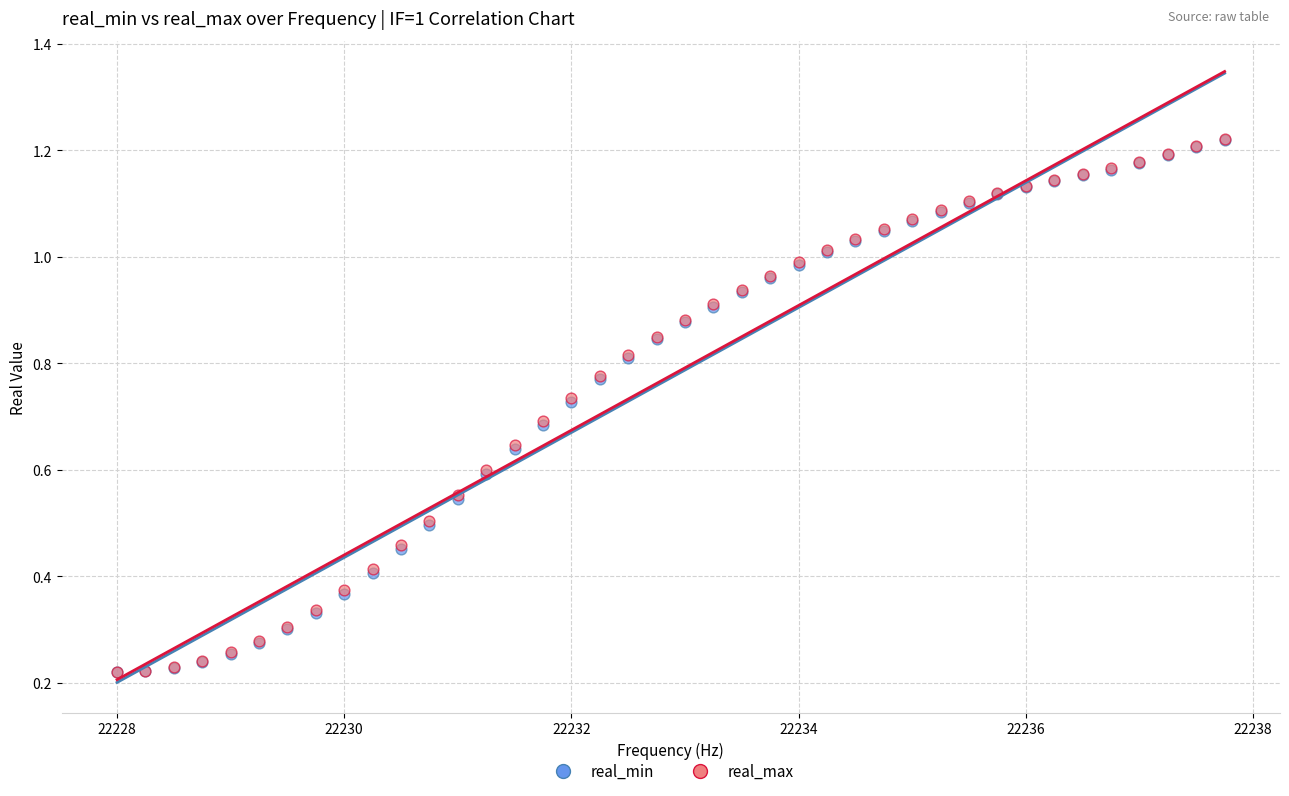

What are all the series names shown in the legend?

real_min, real_max